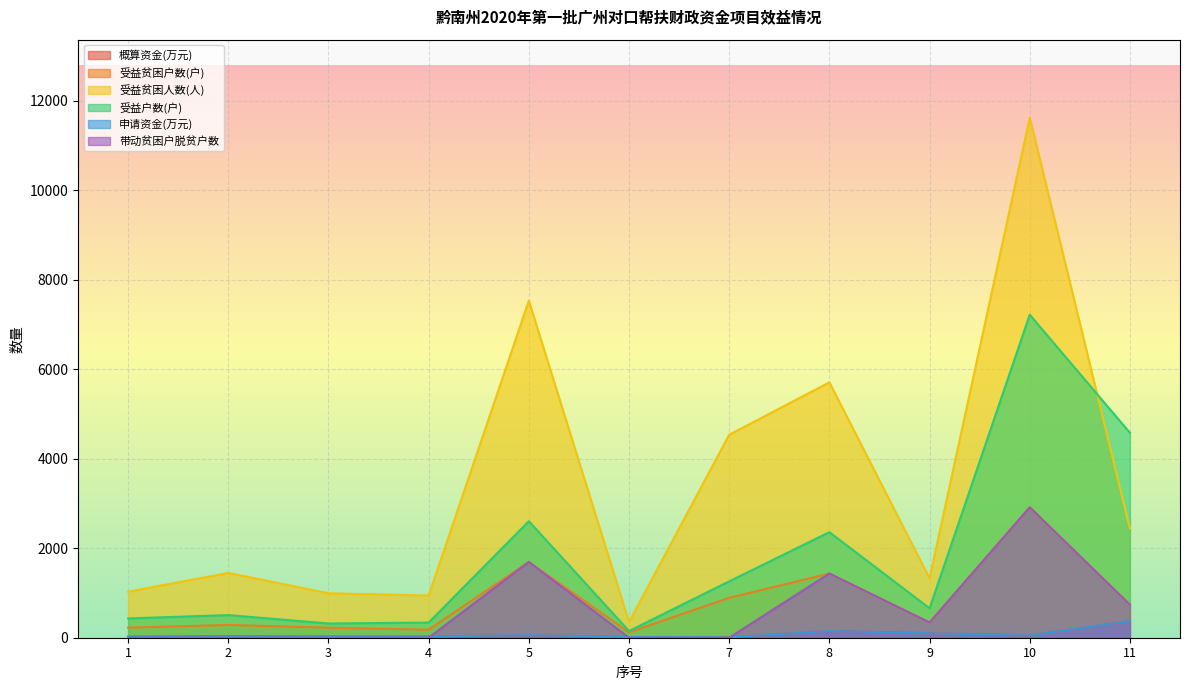

How many lines are shown in the chart?

6